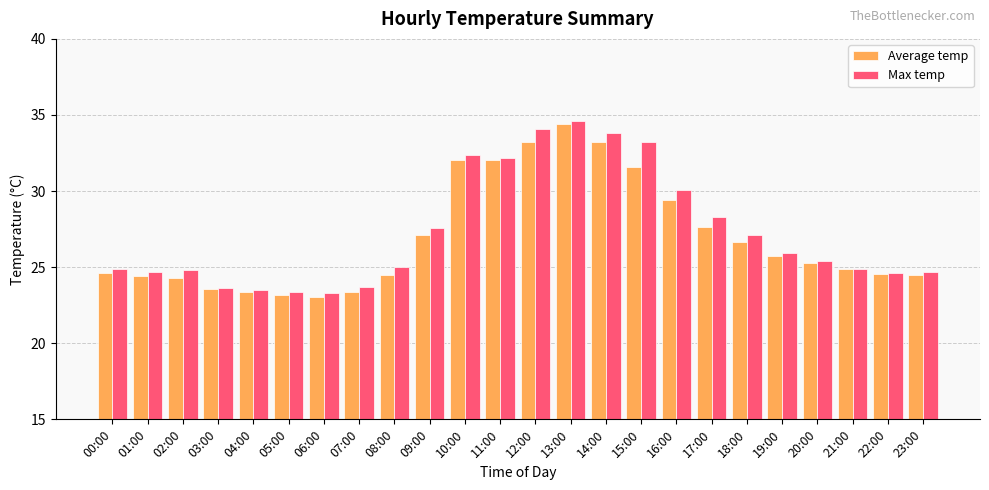

Is it true that Max temp equals 33.8 at 14:00?

True